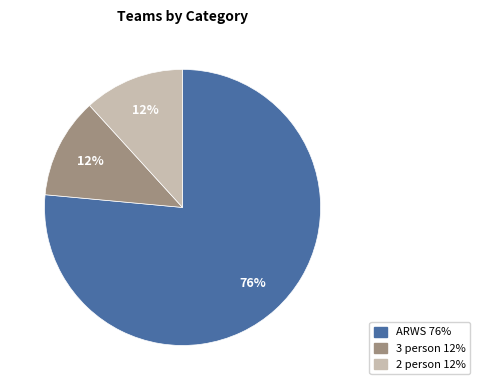

To the nearest percent, what is the combined percentage of 3 person and ARWS?

88%